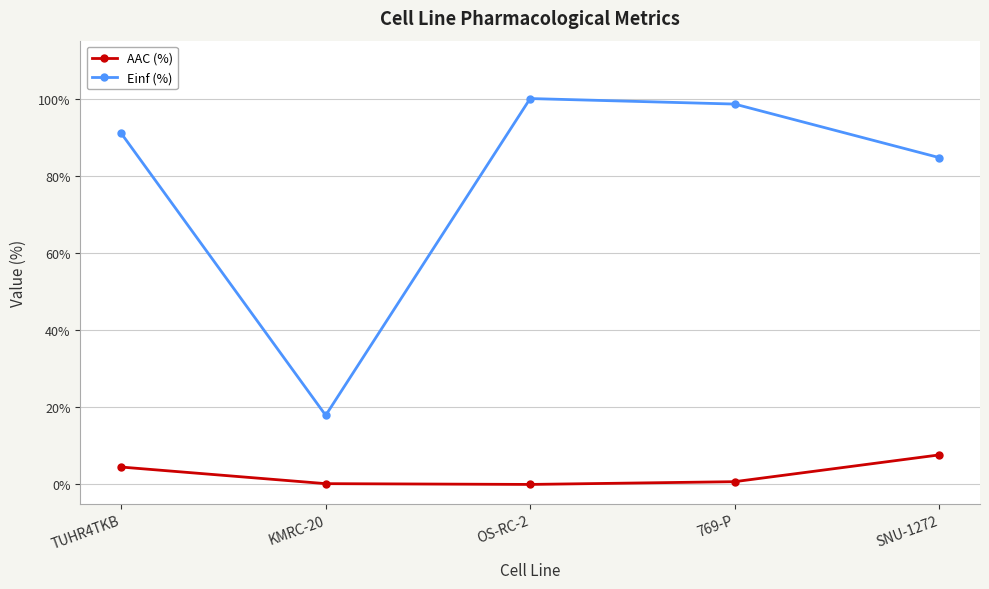

Is the value of AAC (%) at OS-RC-2 greater than the value of Einf (%) at KMRC-20?

No